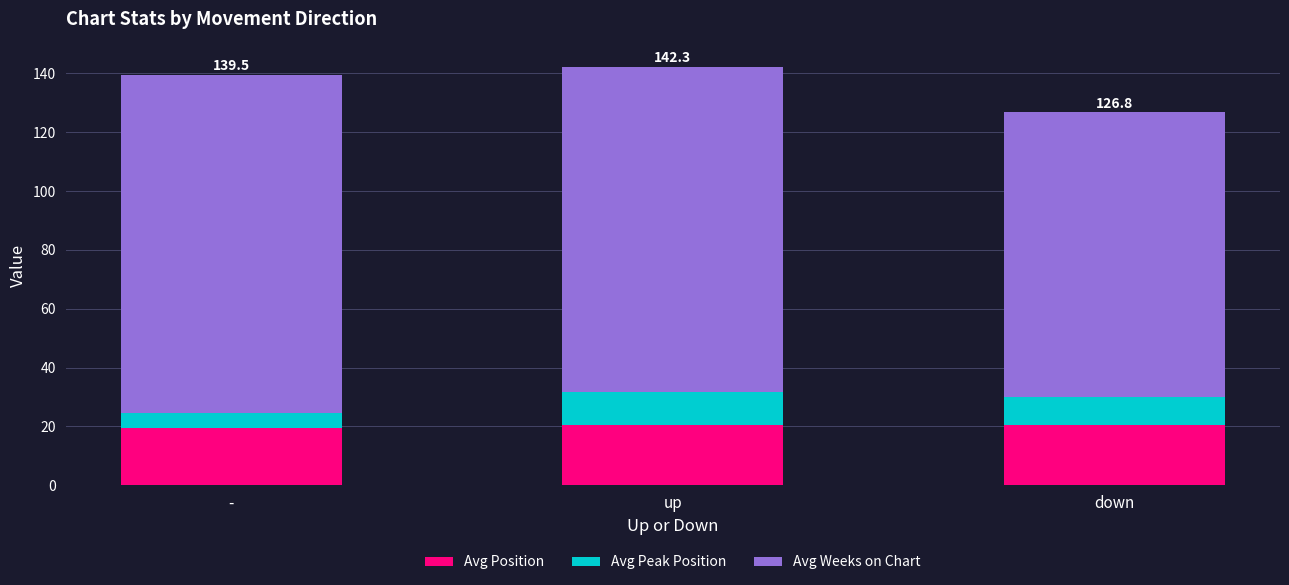

What is the maximum value for Avg Position?

20.6